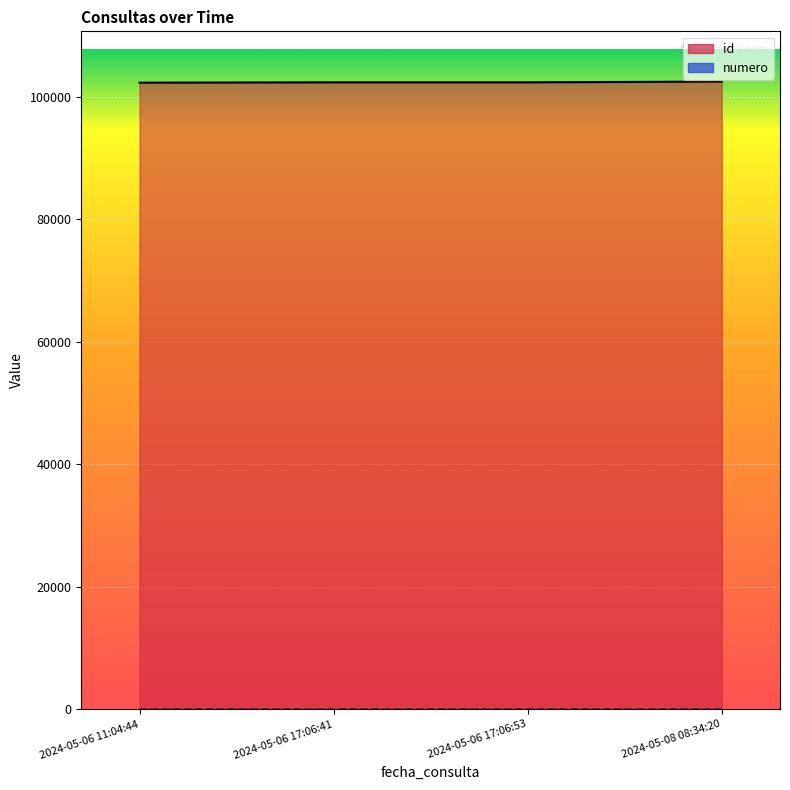

True or false: numero and id intersect in this chart.

False